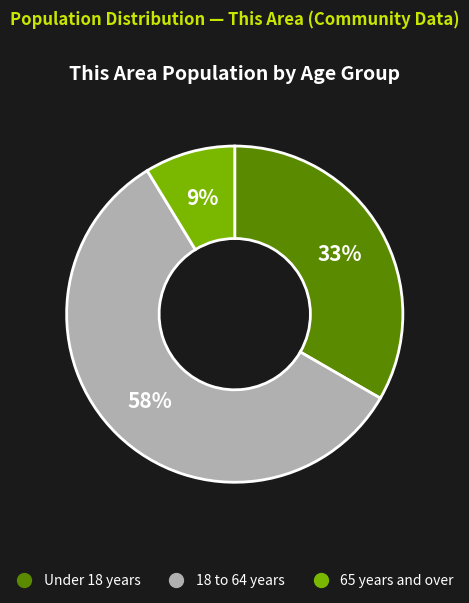

To the nearest percent, what is the difference between the largest and smallest slice percentages?

49%